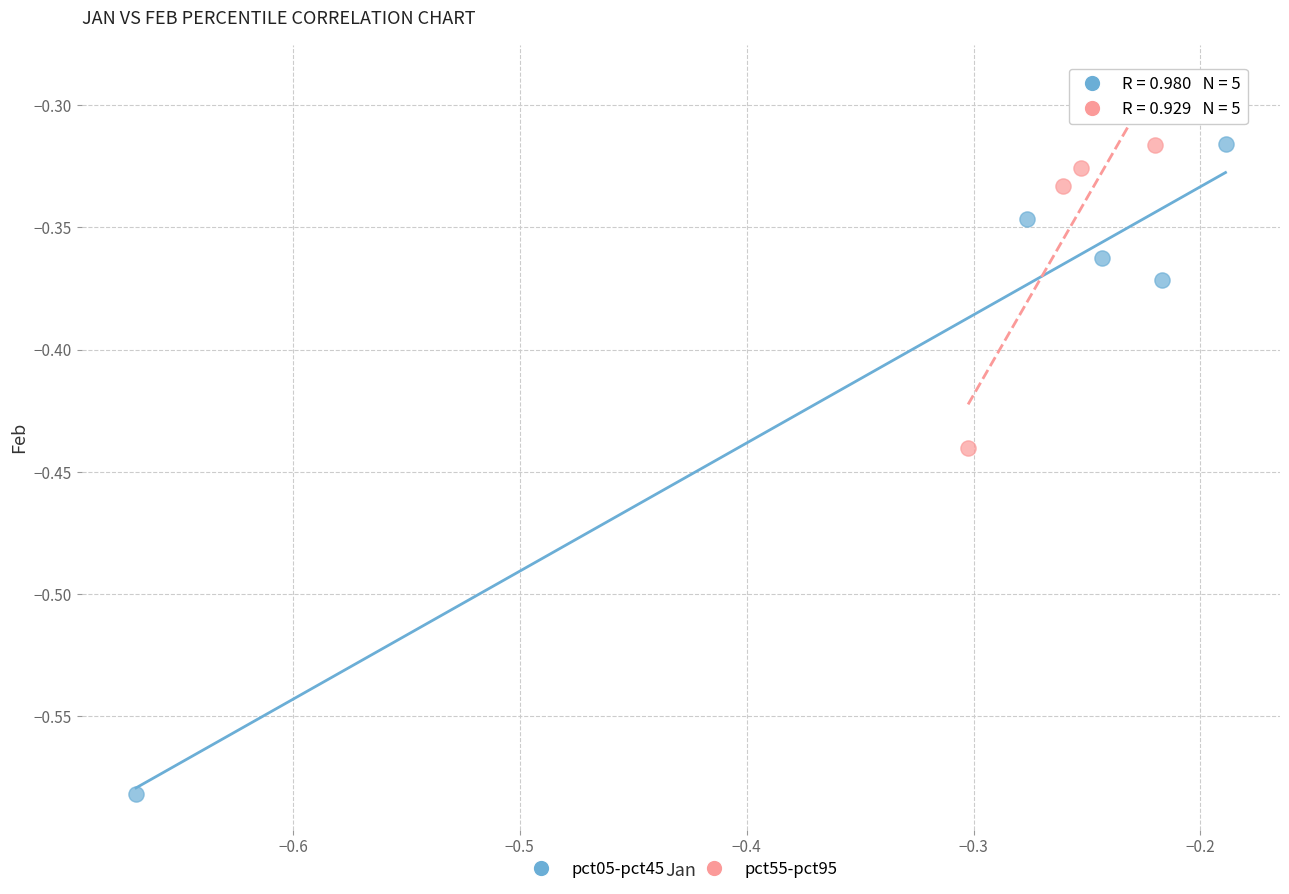

Which series reaches the maximum Y coordinate?

pct55-pct95